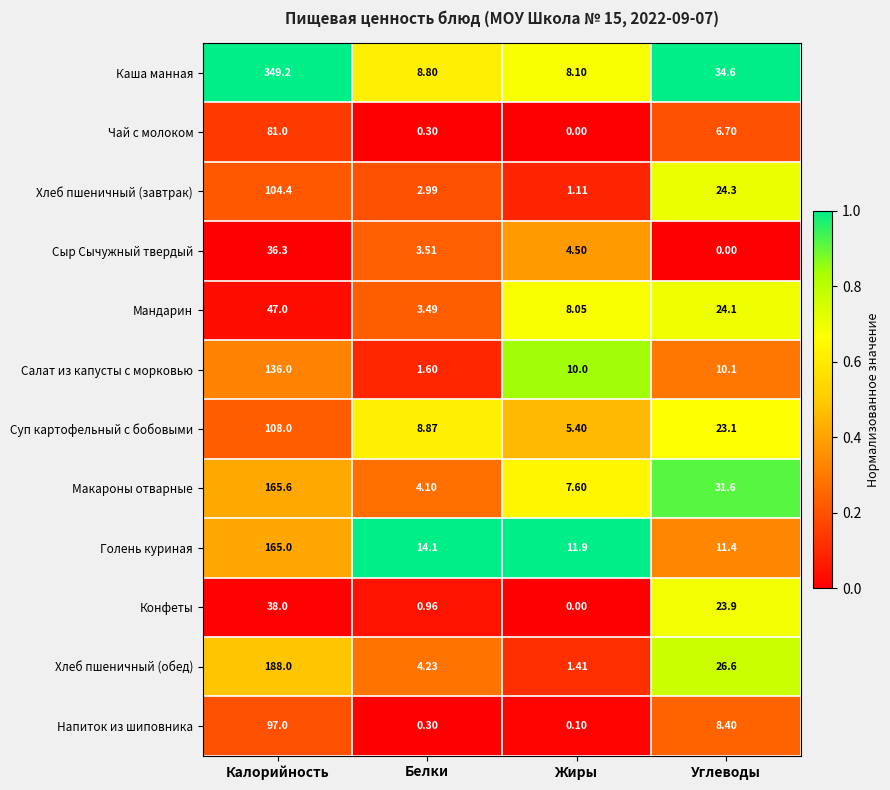

Which label corresponds to the largest value in the chart?

Калорийность